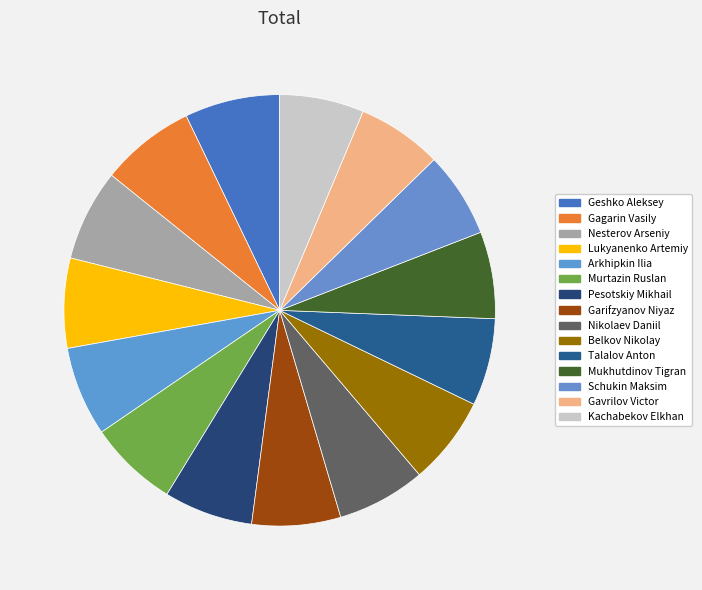

How many segments does this pie chart have?

15